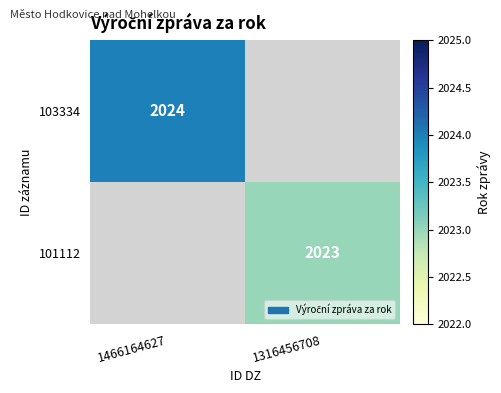

Is it true that 101112 equals 2023 at 1316456708?

True